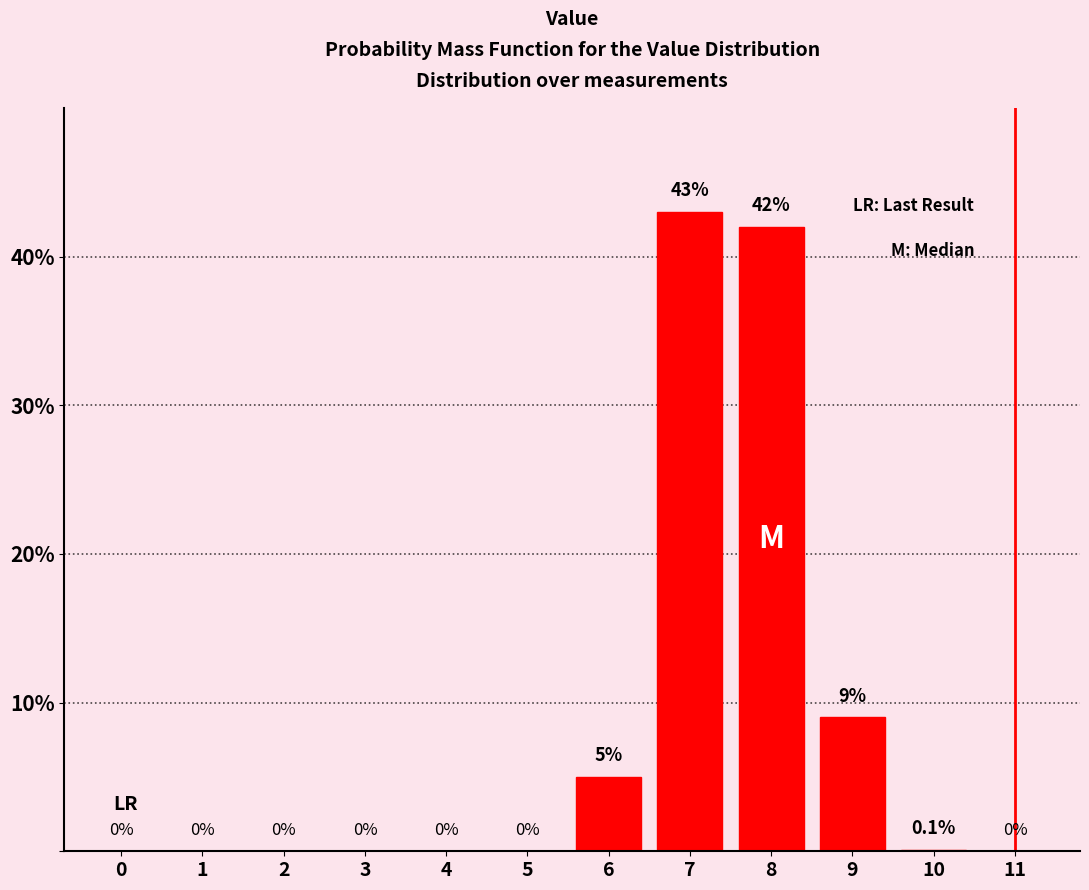

Reading left to right, list all the values displayed in this chart.

0=0.0	1=0.0	2=0.0	3=0.0	4=0.0	5=0.0	6=5.0	7=43.0	8=42.0	9=9.0	10=0.1	11=0.0